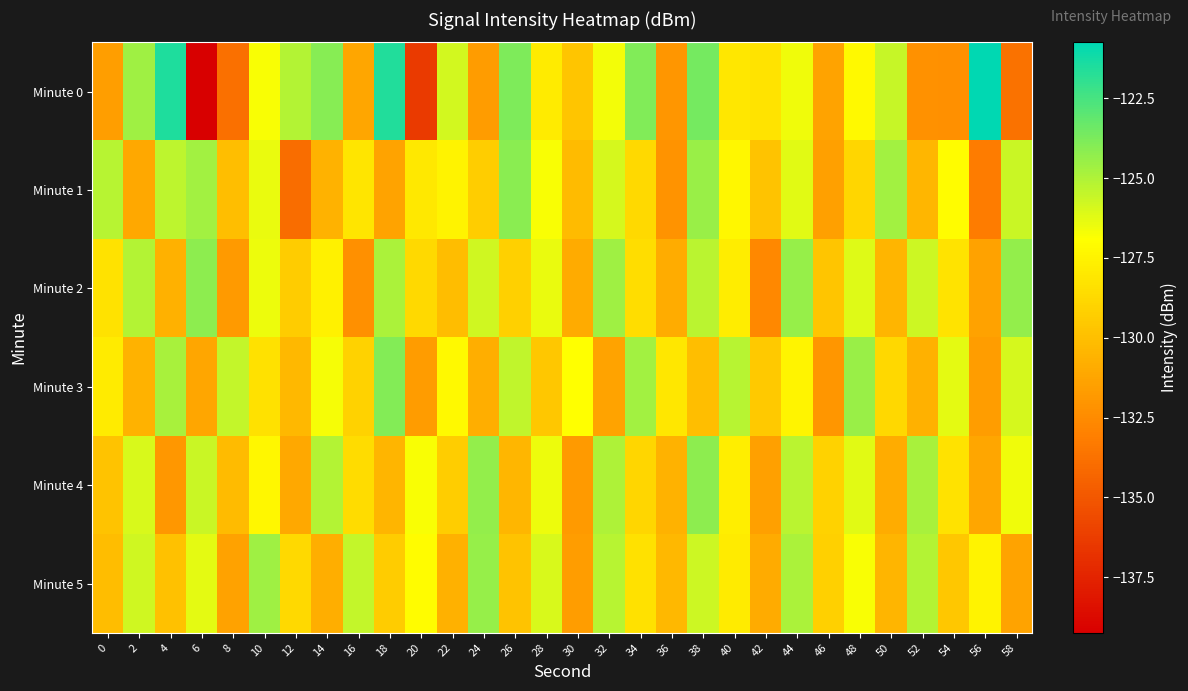

Which series has the widest spread of values?

Minute 0